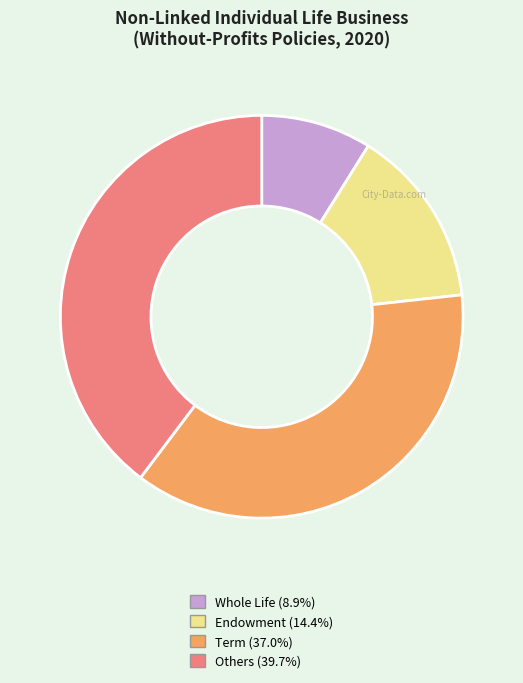

Is there a majority slice in this chart?

No